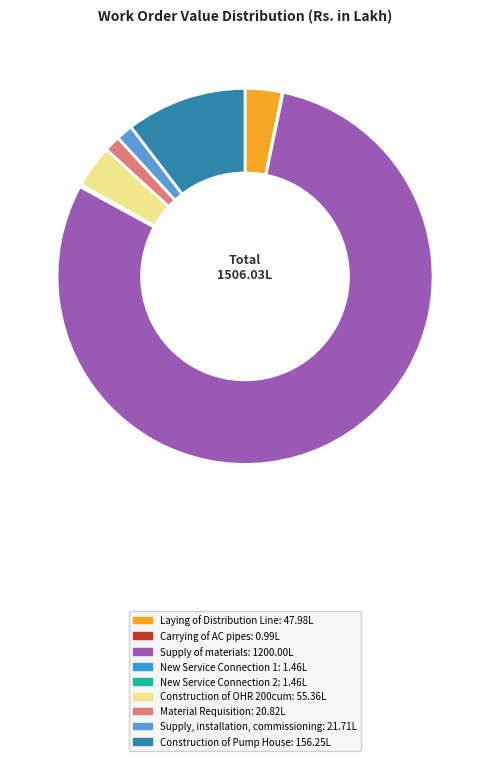

How much of the chart is everything except Material Requisition?

98.6%